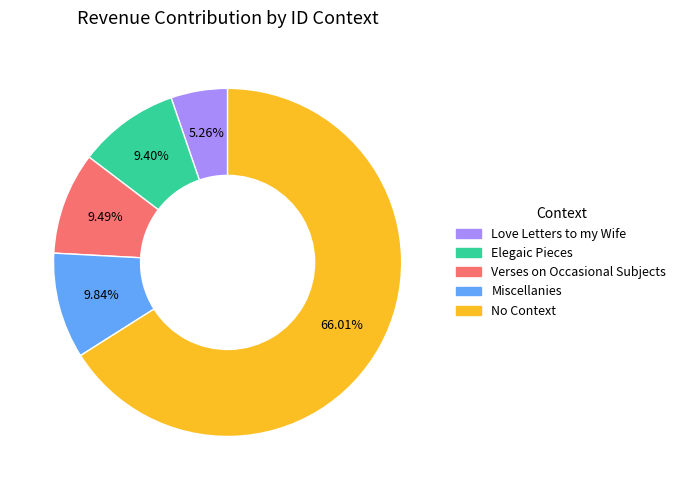

Does any single category account for the majority?

Yes